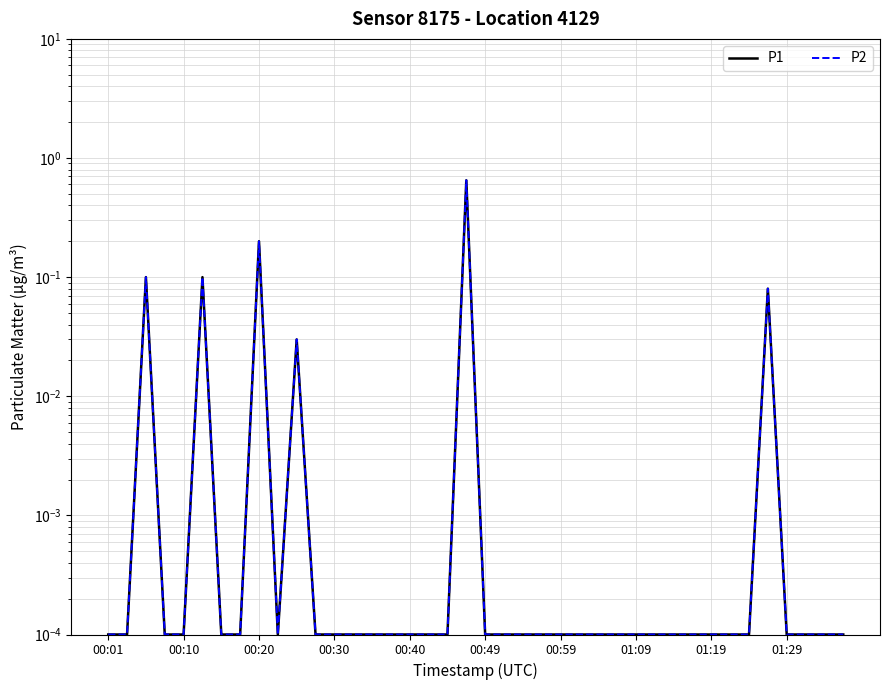

Is it true that P1 equals 0.0 at 38?

False